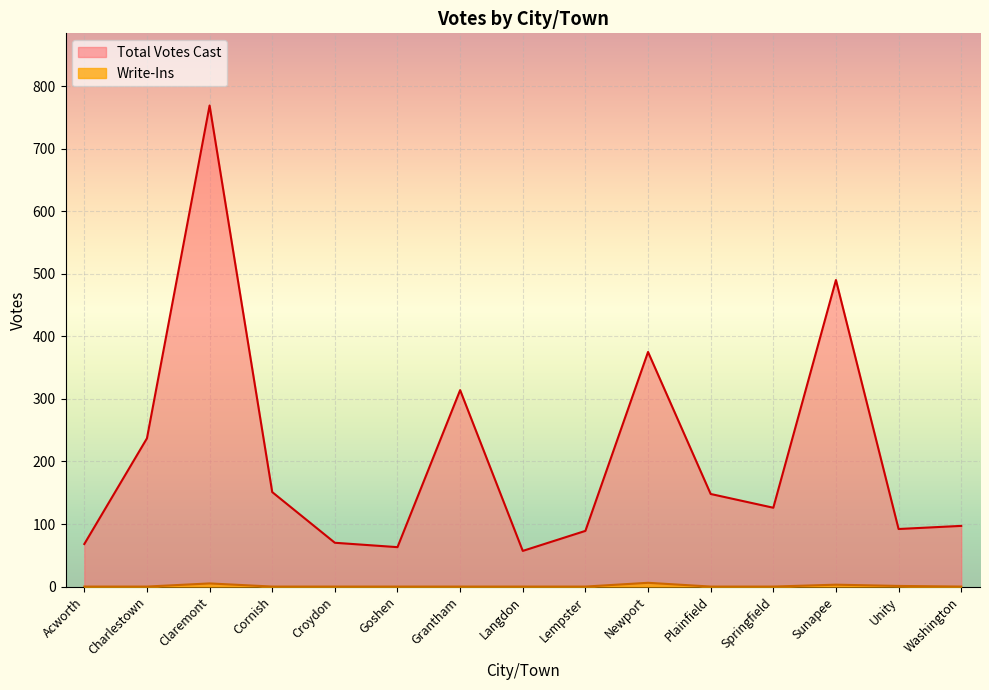

Which category has the highest value across all series?

Claremont